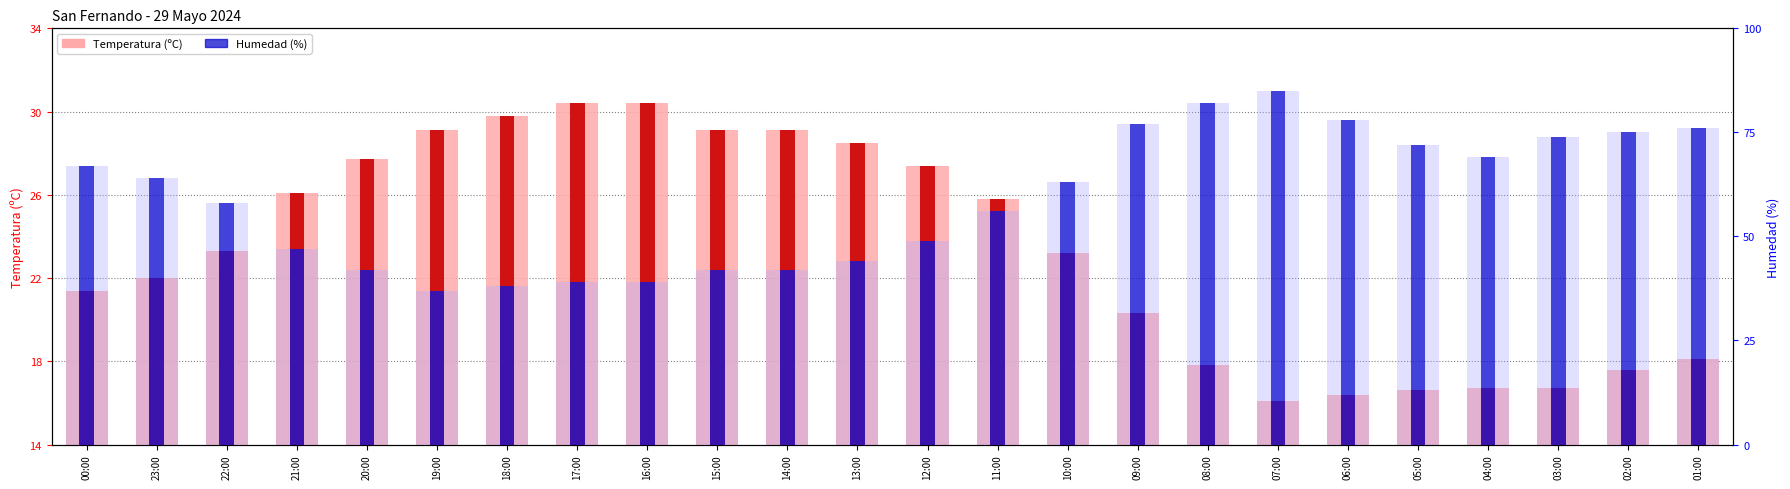

How many bars are there in each group?

4